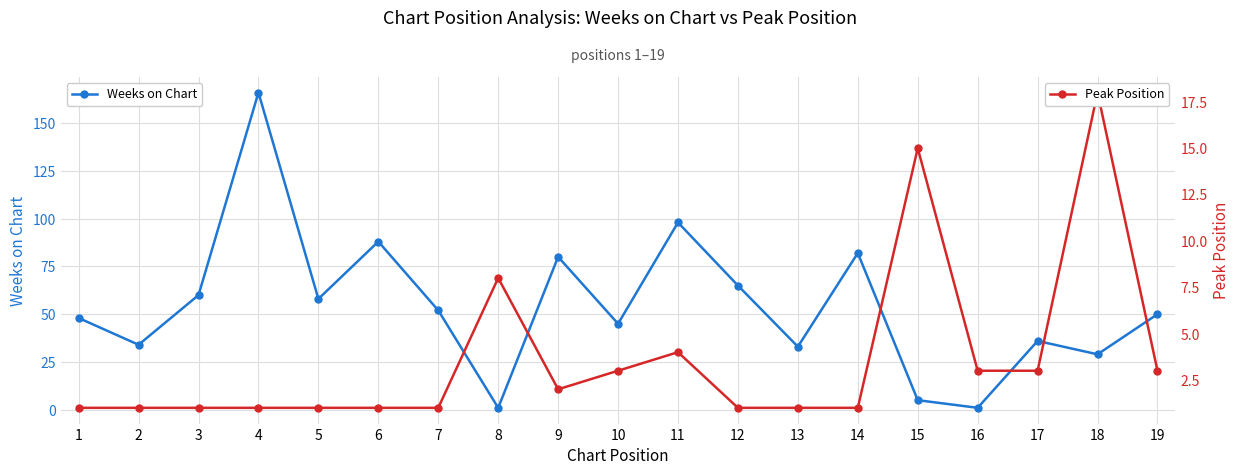

How many distinct data groups are displayed?

2